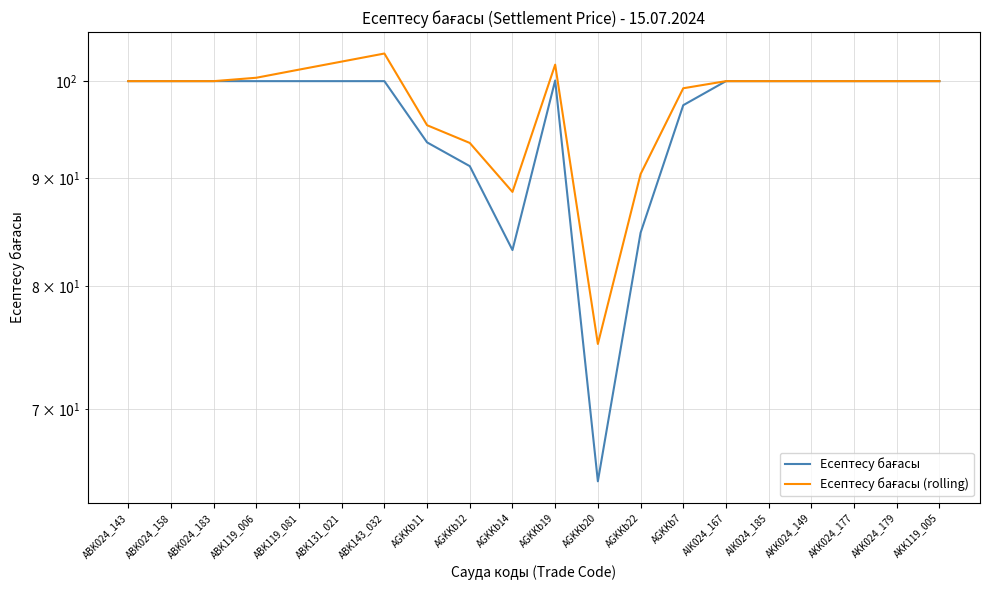

How many values in the Есептесу бағасы (rolling) series are below 100?

6